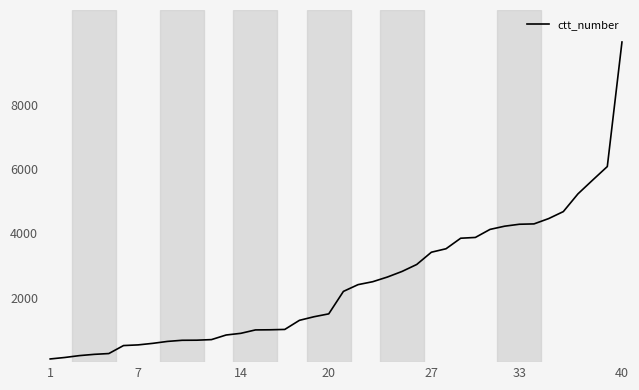

What is the difference between the maximum and minimum values?

9847